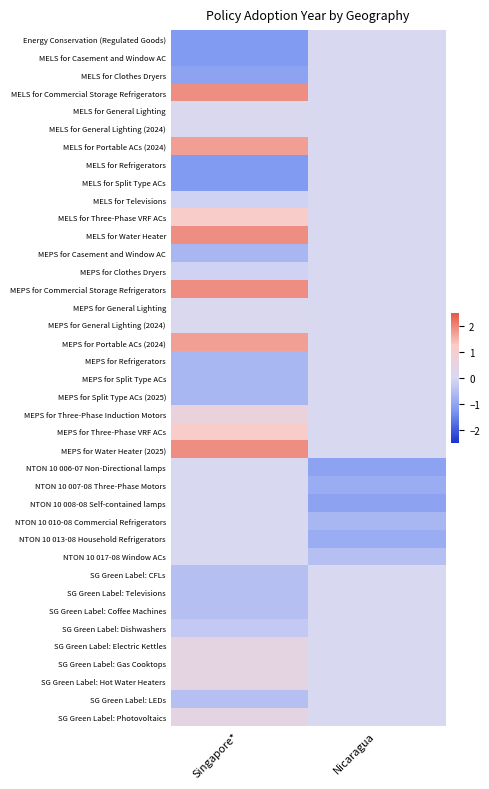

Which has a higher value, Singapore* or Nicaragua?

Nicaragua